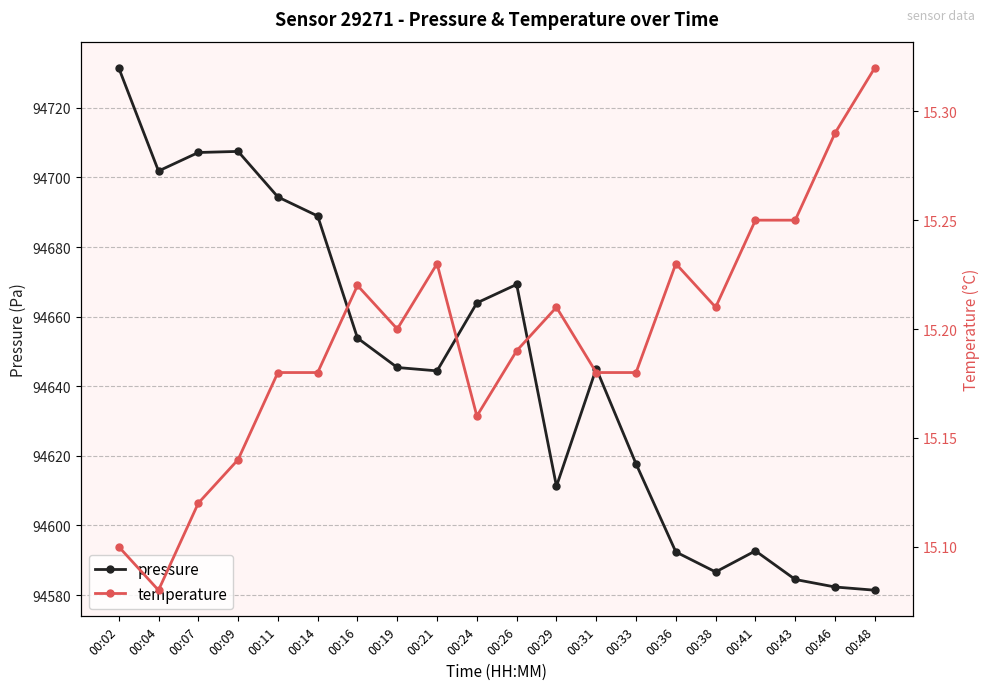

At which category does the chart reach its peak across all series?

00:02